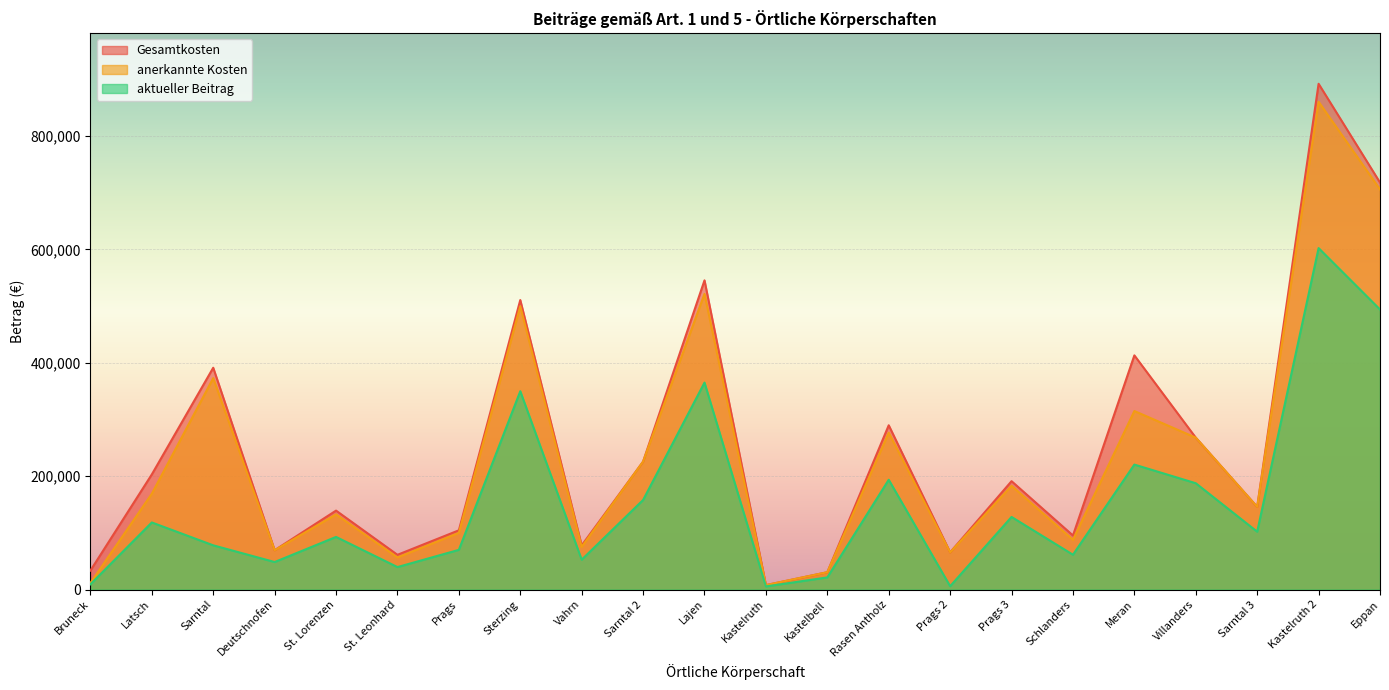

What is the difference between the maximum and minimum values in the anerkannte Kosten series?

852540.1